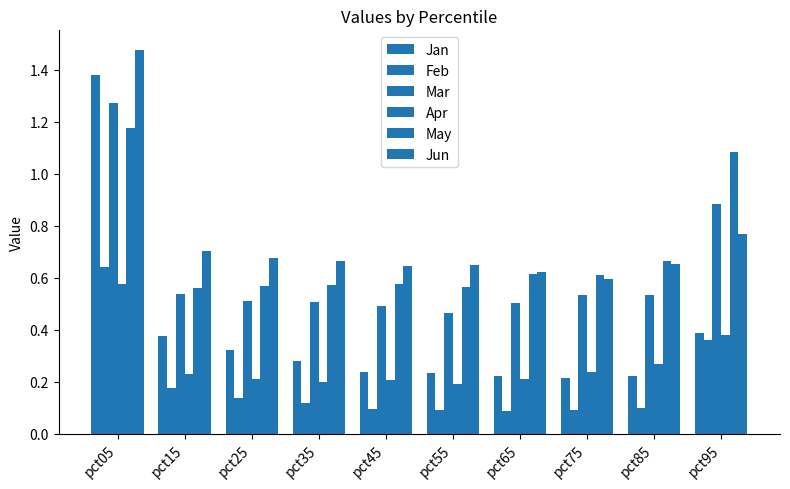

Are the bars horizontal?

No